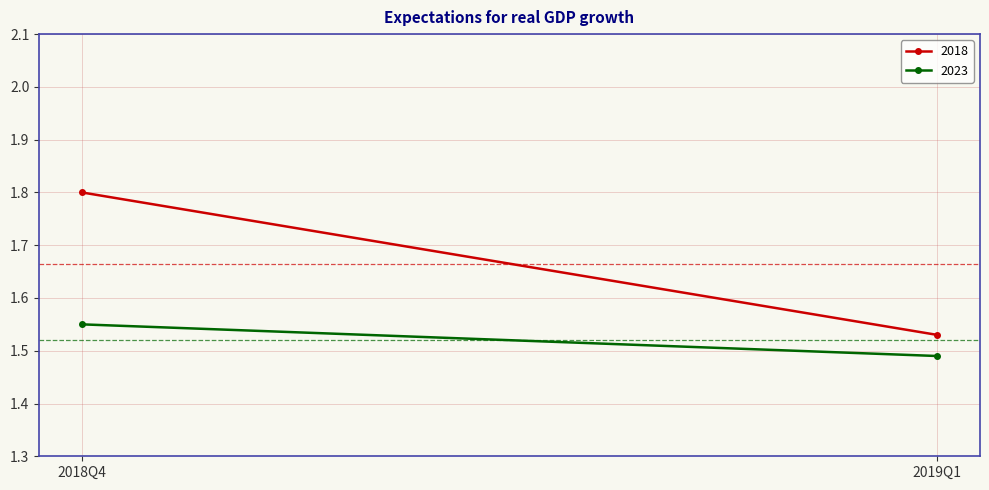

True or false: 2023 has a value of 0.6 at 2019Q1.

False